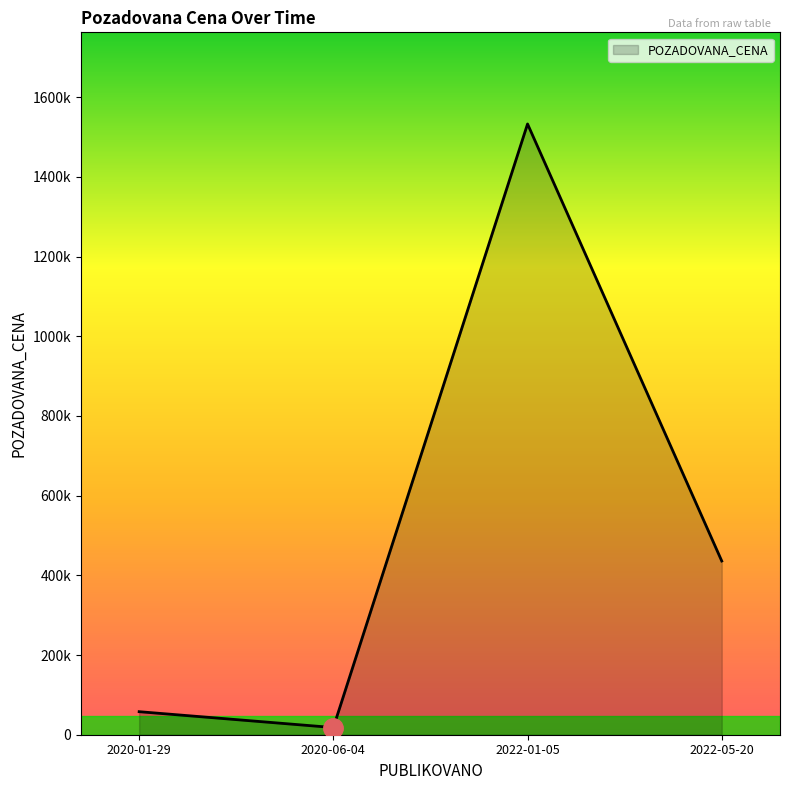

True or false: there are more than 2 points higher than both neighbors.

False